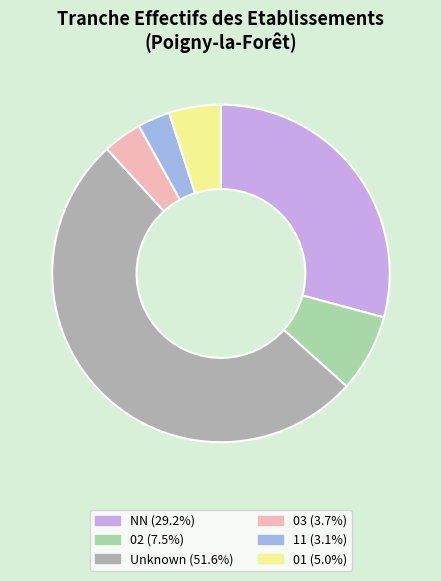

How many segments does this pie chart have?

6